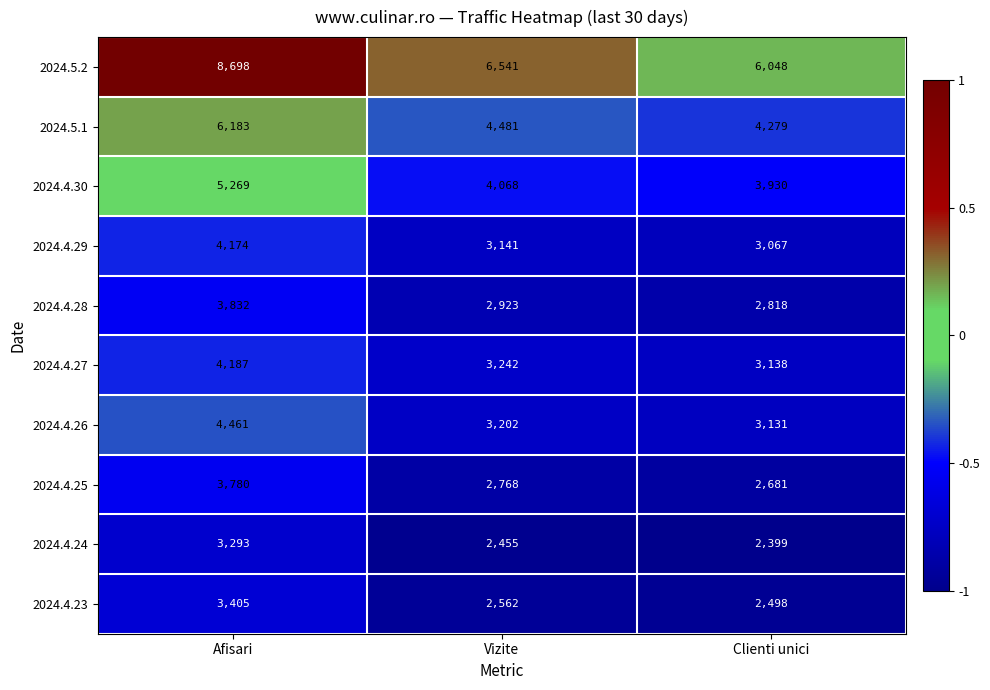

What is the sum of all 2024.4.25 values?

9229